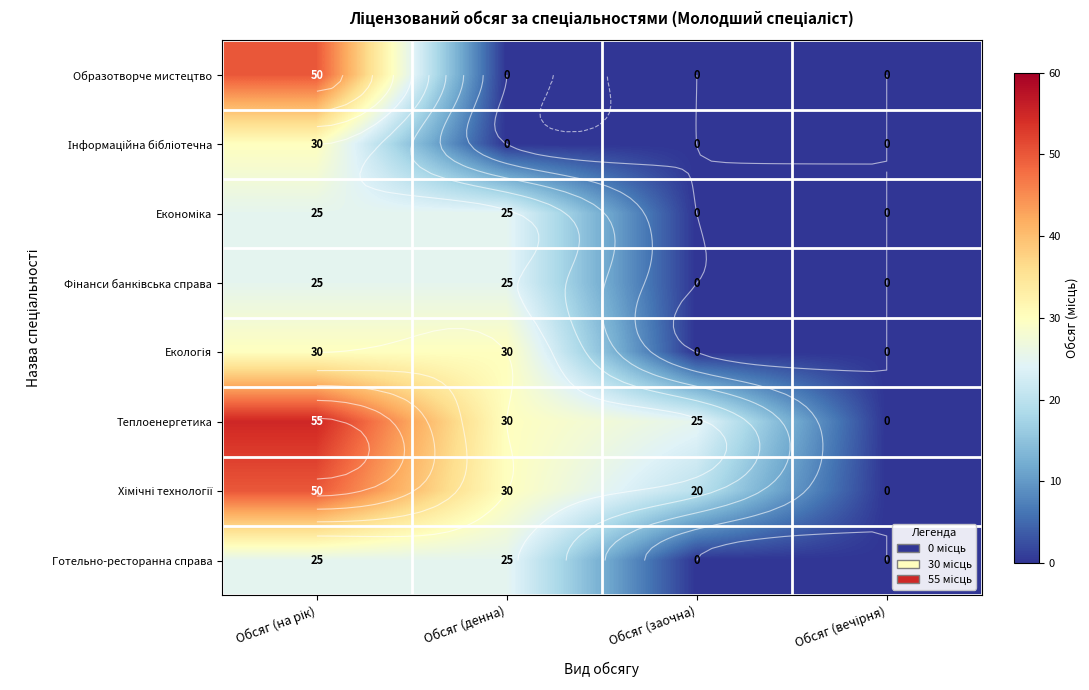

Where is Теплоенергетика nearest to the value 27?

Обсяг (заочна)